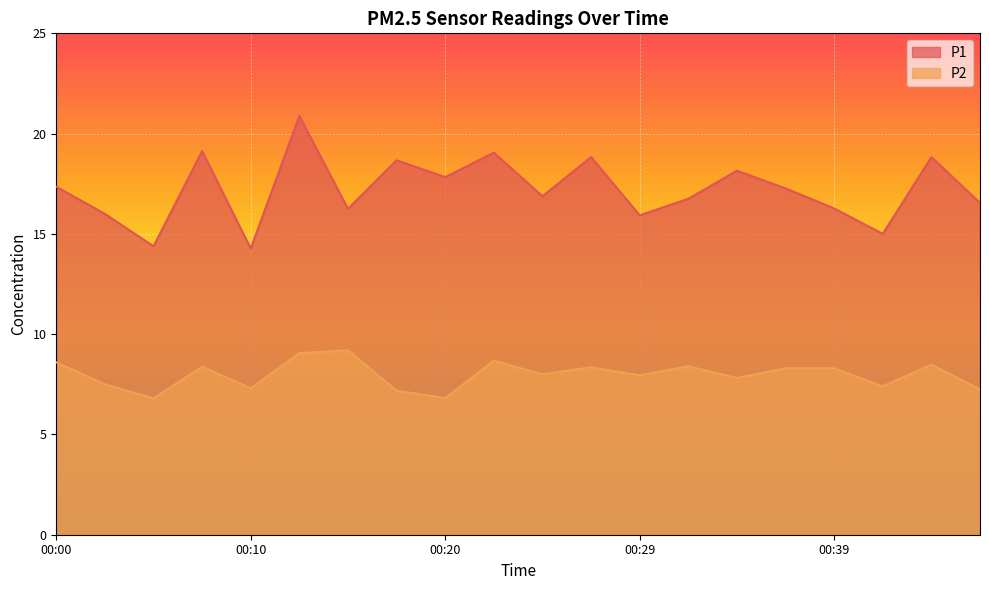

How many lines are shown in the chart?

2